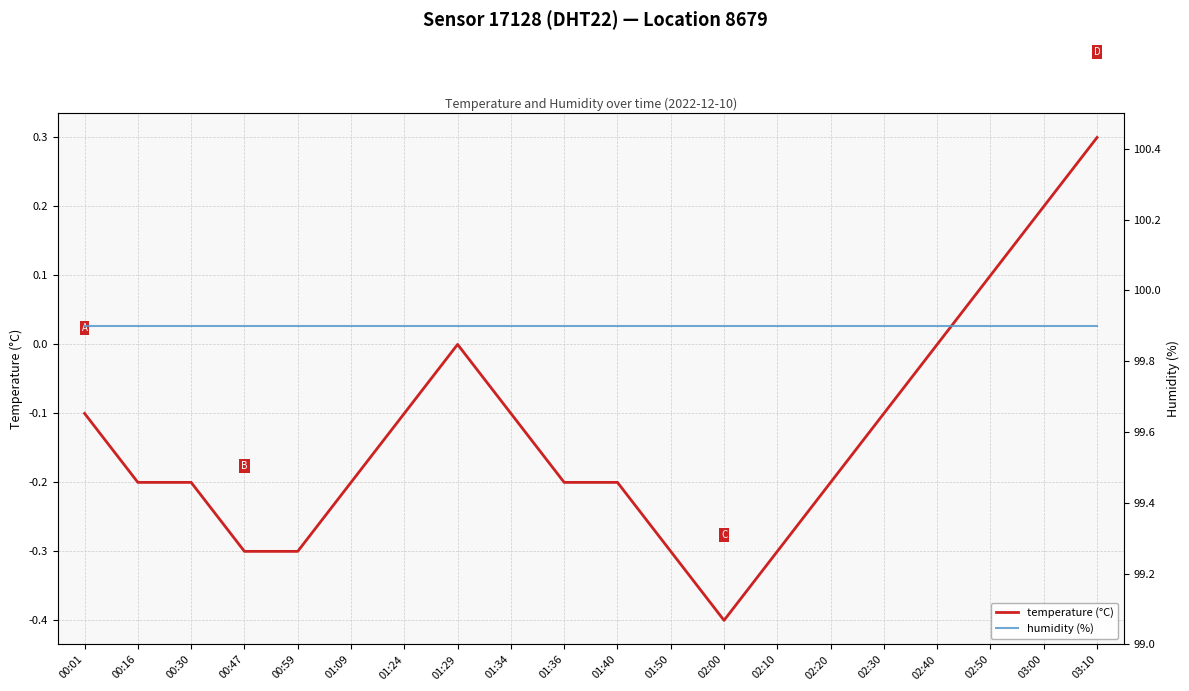

What is the label of the 6th point from the left?

01:09